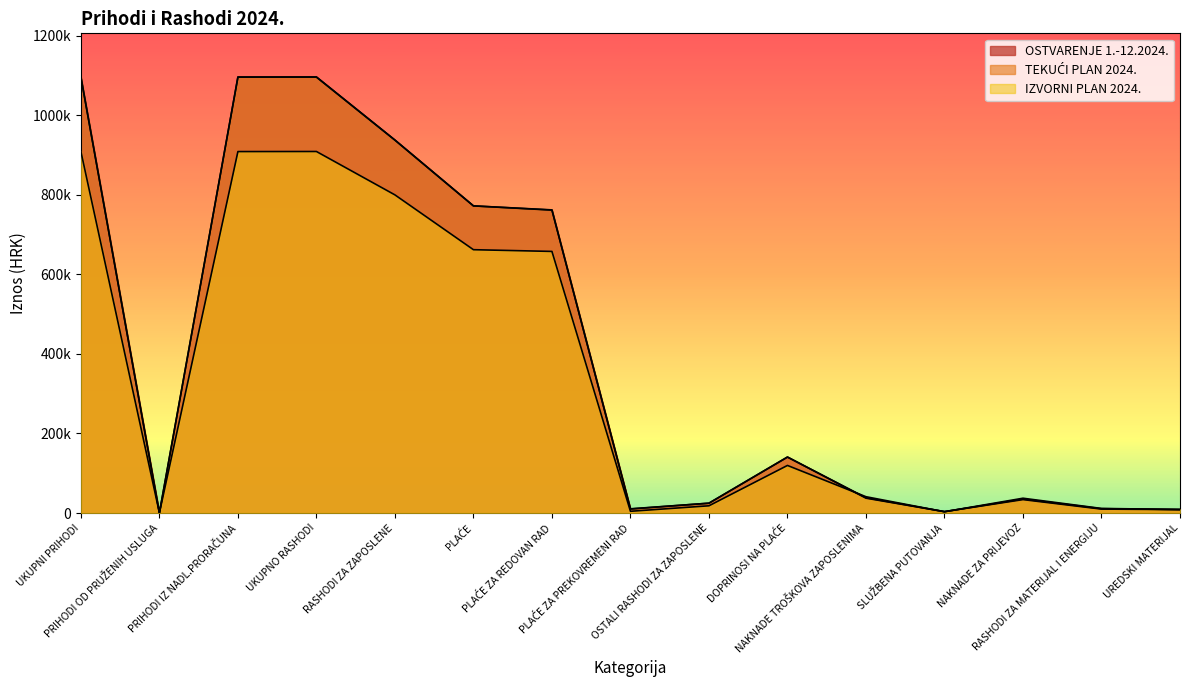

Reading left to right, list all the values displayed in this chart.

OSTVARENJE 1.-12.2024.: UKUPNI PRIHODI=1095873.0	PRIHODI OD PRUŽENIH USLUGA=92.5	PRIHODI IZ NADL.PRORAČUNA=1095780.6	UKUPNO RASHODI=1095868.1	RASHODI ZA ZAPOSLENE=937425.4	PLAĆE=772058.2	PLAĆE ZA REDOVAN RAD=761493.2	PLAĆE ZA PREKOVREMENI RAD=10565.0	OSTALI RASHODI ZA ZAPOSLENE=24692.9	DOPRINOSI NA PLAĆE=140674.3	NAKNADE TROŠKOVA ZAPOSLENIMA=37355.7	SLUŽBENA PUTOVANJA=3590.4	NAKNADE ZA PRIJEVOZ=33765.3	RASHODI ZA MATERIJAL I ENERGIJU=9894.8	UREDSKI MATERIJAL=8612.7
TEKUĆI PLAN 2024.: UKUPNI PRIHODI=1096222.4	PRIHODI OD PRUŽENIH USLUGA=199.0	PRIHODI IZ NADL.PRORAČUNA=1096023.4	UKUPNO RASHODI=1096222.4	RASHODI ZA ZAPOSLENE=937544.0	PLAĆE=772097.0	PLAĆE ZA REDOVAN RAD=762020.0	PLAĆE ZA PREKOVREMENI RAD=10077.0	OSTALI RASHODI ZA ZAPOSLENE=24746.0	DOPRINOSI NA PLAĆE=140701.0	NAKNADE TROŠKOVA ZAPOSLENIMA=38452.0	SLUŽBENA PUTOVANJA=3252.0	NAKNADE ZA PRIJEVOZ=35200.0	RASHODI ZA MATERIJAL I ENERGIJU=10867.0	UREDSKI MATERIJAL=8826.0
IZVORNI PLAN 2024.: UKUPNI PRIHODI=908805.0	PRIHODI OD PRUŽENIH USLUGA=199.0	PRIHODI IZ NADL.PRORAČUNA=908606.0	UKUPNO RASHODI=908805.0	RASHODI ZA ZAPOSLENE=799720.0	PLAĆE=661945.0	PLAĆE ZA REDOVAN RAD=657600.0	PLAĆE ZA PREKOVREMENI RAD=4345.0	OSTALI RASHODI ZA ZAPOSLENE=18174.0	DOPRINOSI NA PLAĆE=119601.0	NAKNADE TROŠKOVA ZAPOSLENIMA=40982.0	SLUŽBENA PUTOVANJA=3252.0	NAKNADE ZA PRIJEVOZ=37200.0	RASHODI ZA MATERIJAL I ENERGIJU=11482.0	UREDSKI MATERIJAL=8826.0